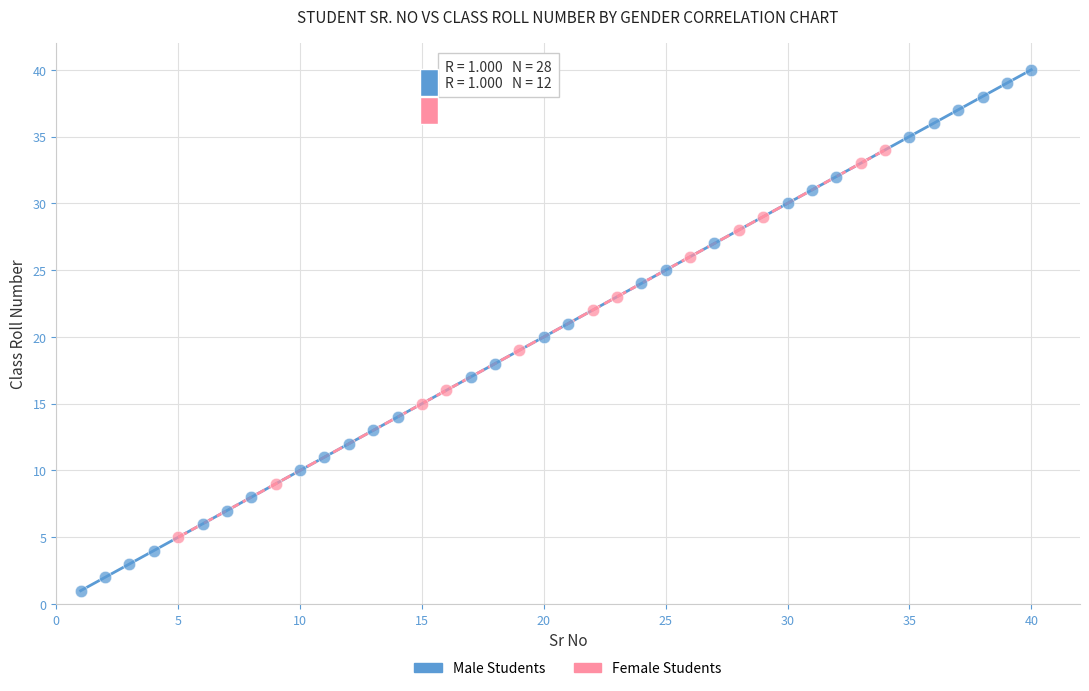

Which series reaches the maximum Y coordinate?

Male Students